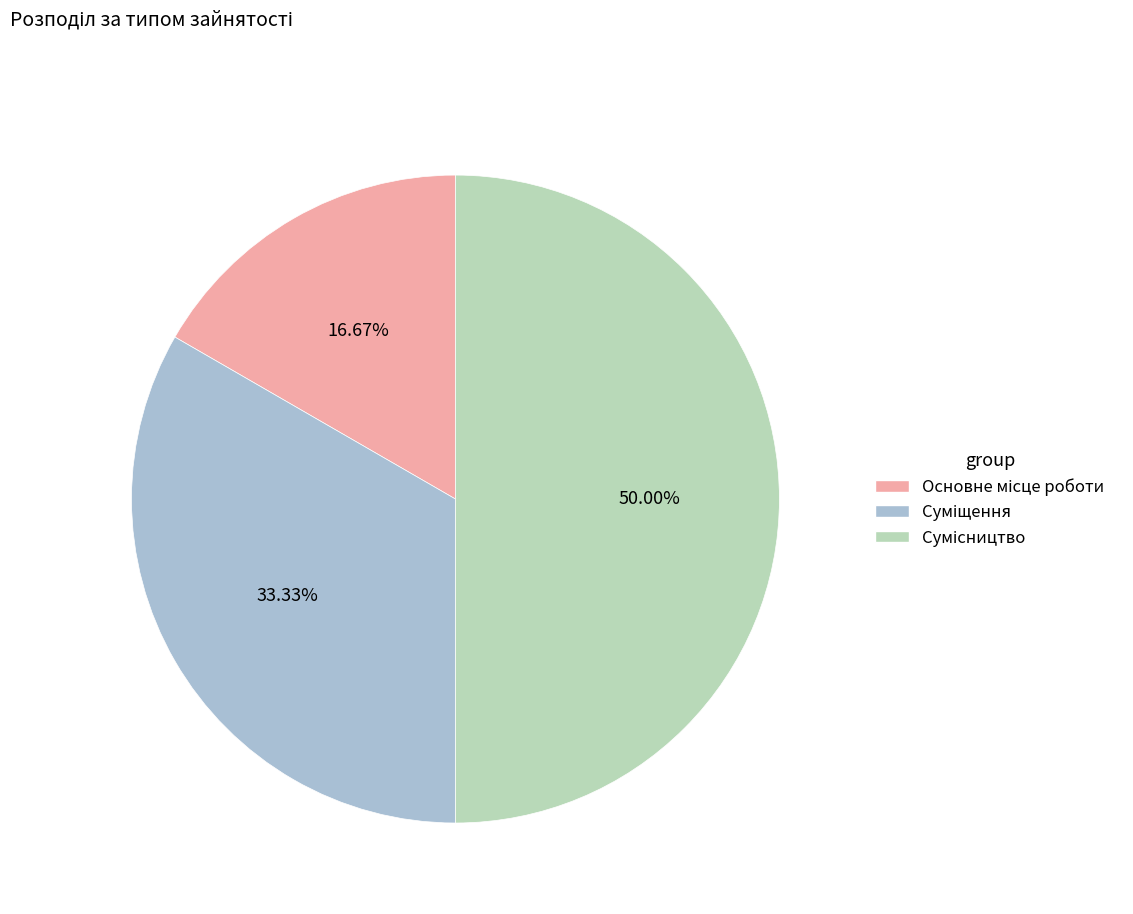

What is the largest slice in the pie chart?

Сумісництво